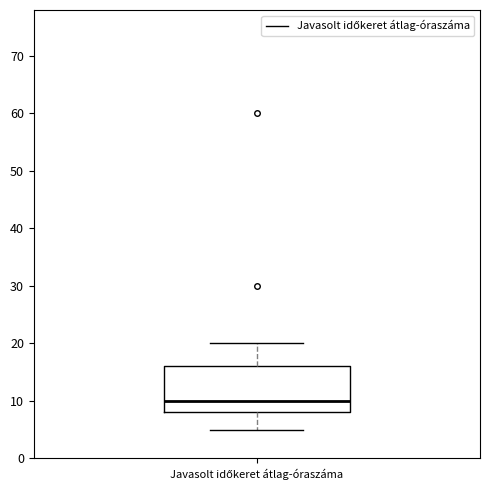

Transcribe this box plot: give where the median line is, the range the box spans, and where the two whiskers end, as read against the y-axis. The values are not printed on the chart, so give them approximately, as read against the axis.

median 10, box 8 to 16, whiskers 5 to 20